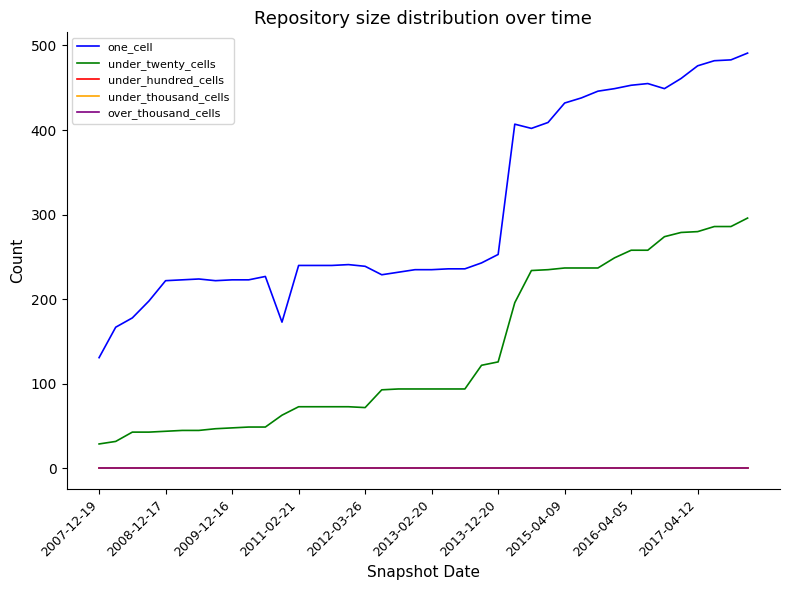

What is the lowest value of the under_twenty_cells series?

29